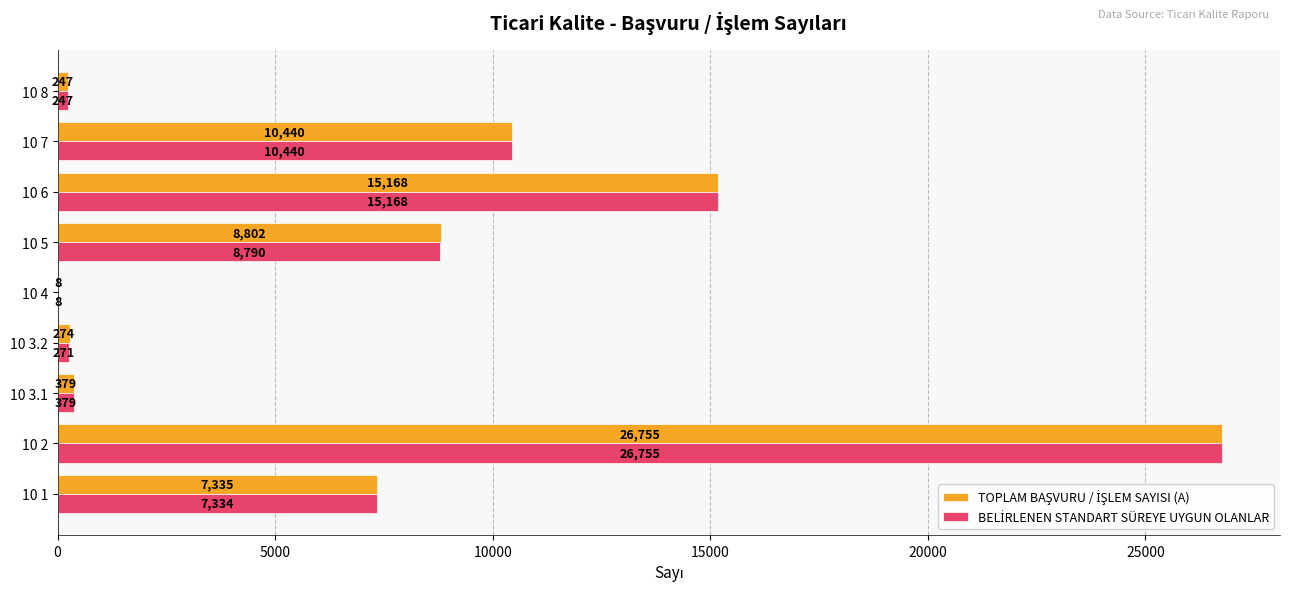

What is the maximum value shown in the chart?

26755